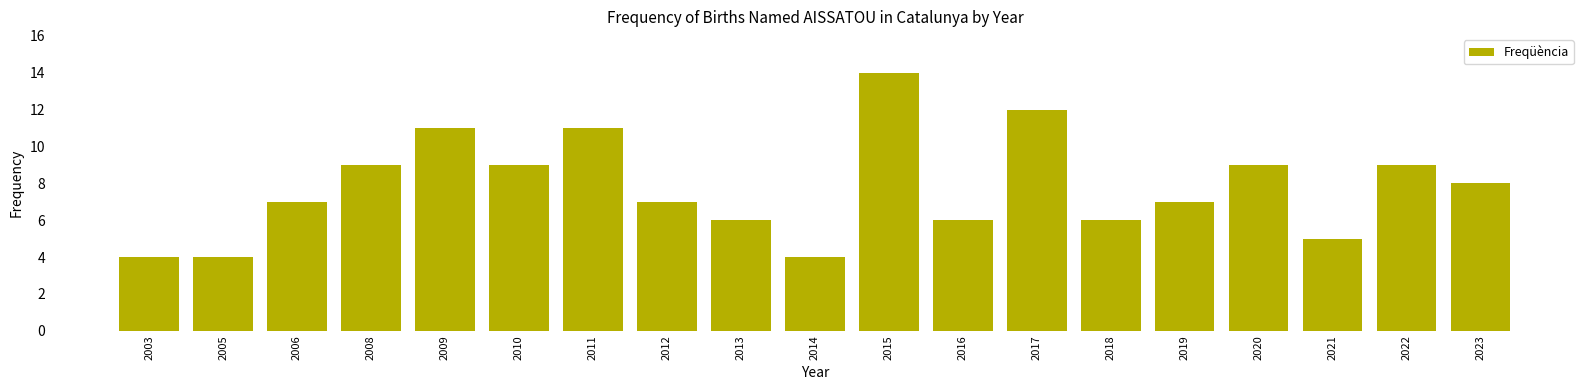

Read the value at 2020.

9